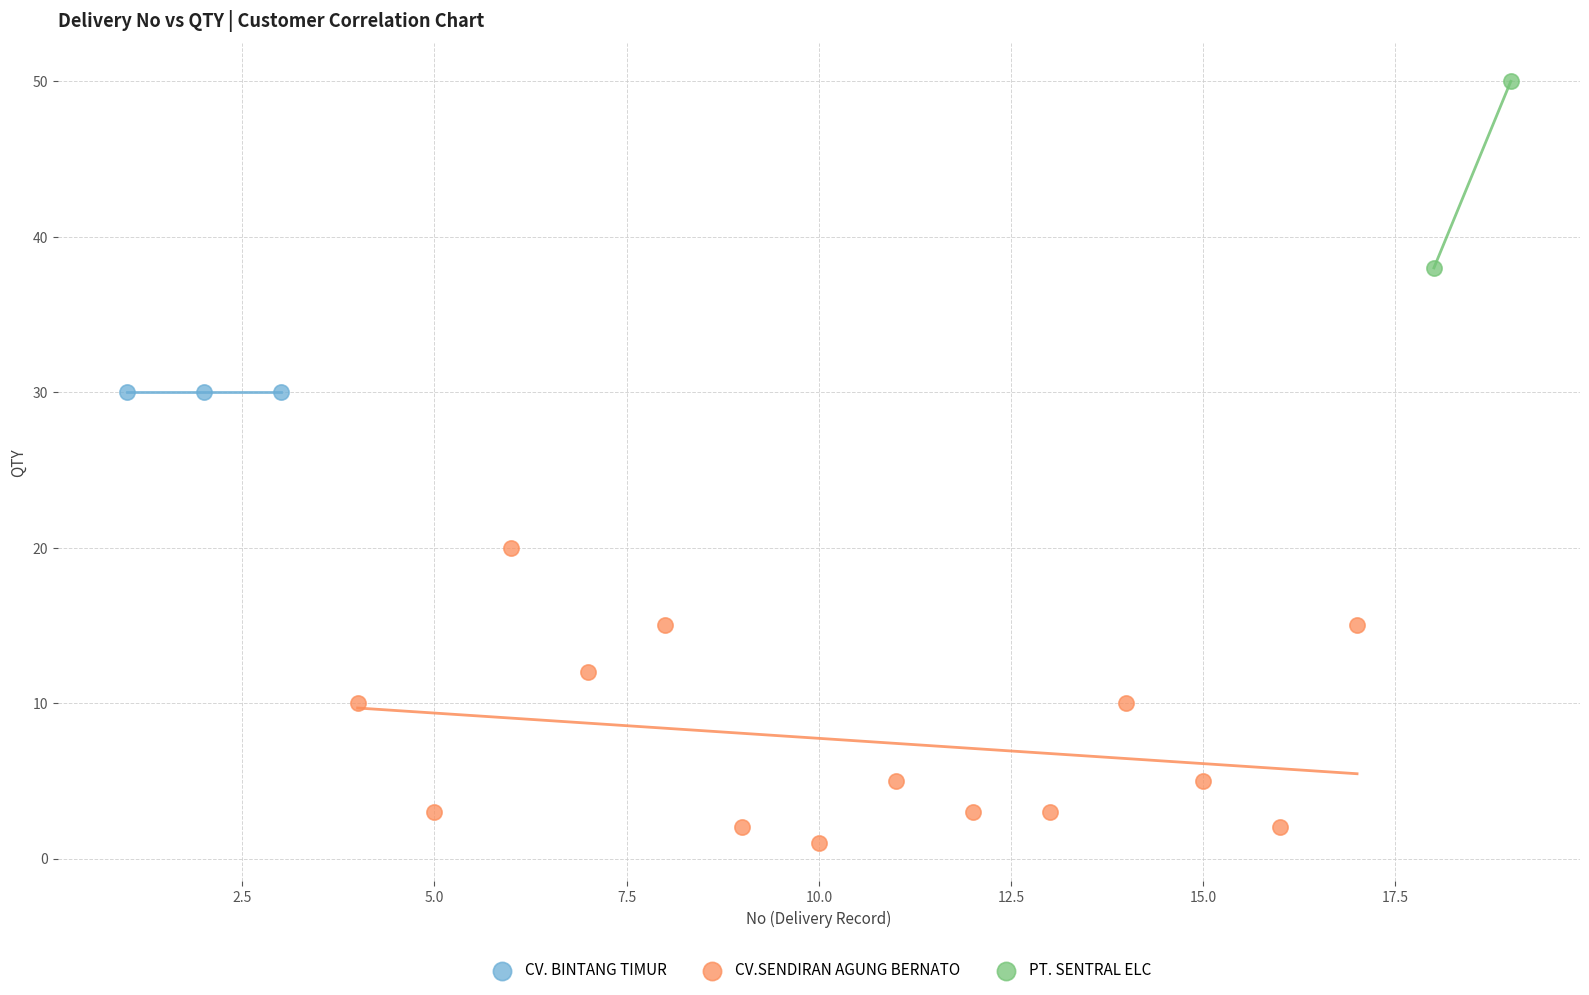

What are all the series names shown in the legend?

CV. BINTANG TIMUR, CV.SENDIRAN AGUNG BERNATO, PT. SENTRAL ELC